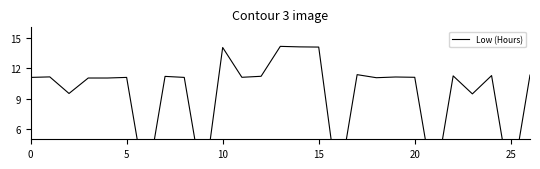

What is the difference between the maximum and second lowest values?

14.1